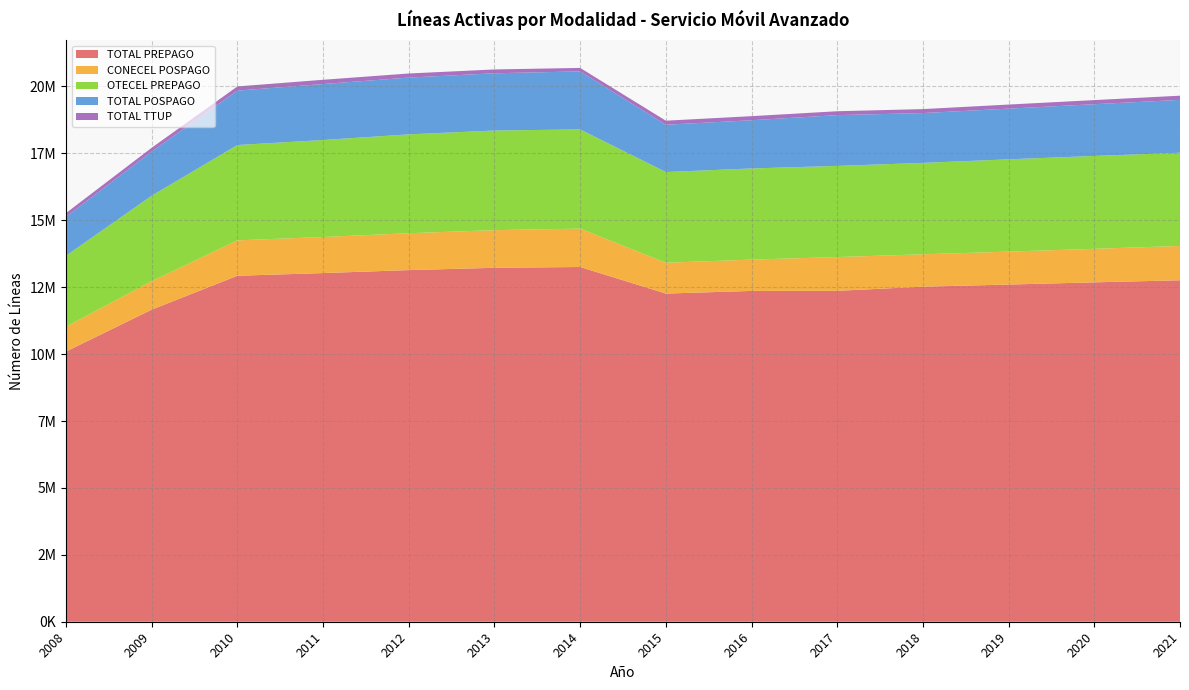

Reading left to right, what are all the values shown in this chart?

TOTAL PREPAGO: 2008=10097768	2009=11662294	2010=12929040	2011=13028145	2012=13139569	2013=13225265	2014=13255558	2015=12262488	2016=12361577	2017=12365230	2018=12519714	2019=12599253	2020=12682034	2021=12759796
CONECEL POSPAGO: 2008=928531	2009=1062919	2010=1321759	2011=1348054	2012=1377966	2013=1406500	2014=1434038	2015=1151994	2016=1170285	2017=1261689	2018=1210206	2019=1230897	2020=1252947	2021=1281510
OTECEL PREPAGO: 2008=2650539	2009=3193912	2010=3561618	2011=3624016	2012=3693515	2013=3723312	2014=3706740	2015=3389253	2016=3405832	2017=3405861	2018=3415192	2019=3448673	2020=3469494	2021=3483724
TOTAL POSPAGO: 2008=1452088	2009=1649838	2010=2033814	2011=2092615	2012=2121877	2013=2138931	2014=2168315	2015=1767827	2016=1801354	2017=1897410	2018=1861771	2019=1893775	2020=1933733	2021=1974857
TOTAL TTUP: 2008=142392	2009=142468	2010=155977	2011=158277	2012=153233	2013=143144	2014=129447	2015=150641	2016=152361	2017=145420	2018=148351	2019=152768	2020=153689	2021=156528